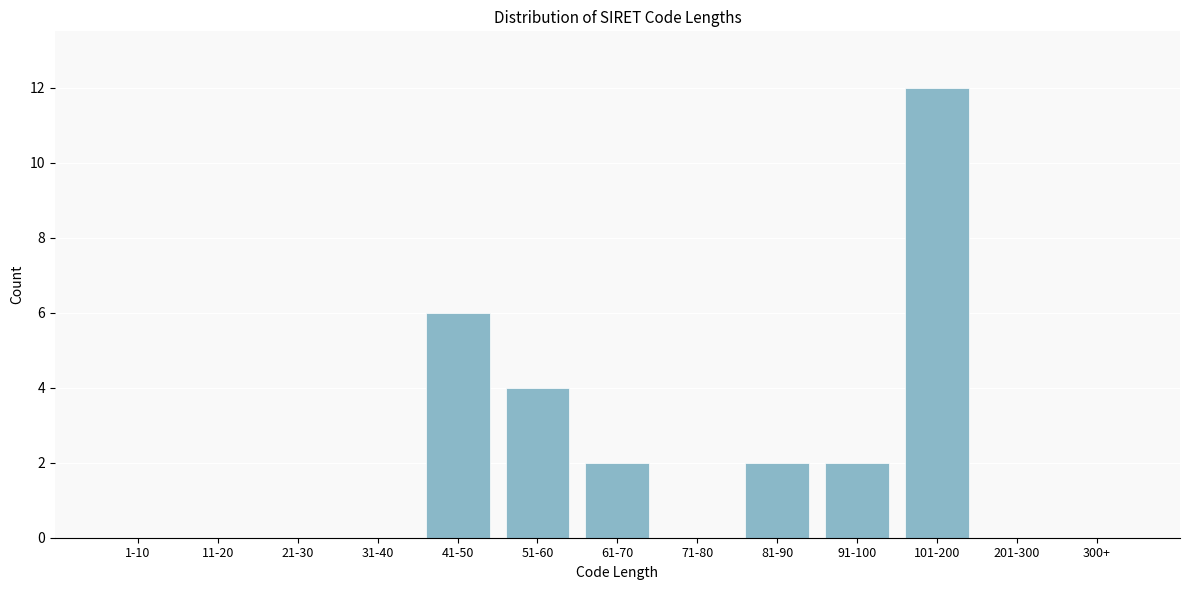

Reading right to left, extract all data points from this chart.

300+=0	201-300=0	101-200=12	91-100=2	81-90=2	71-80=0	61-70=2	51-60=4	41-50=6	31-40=0	21-30=0	11-20=0	1-10=0